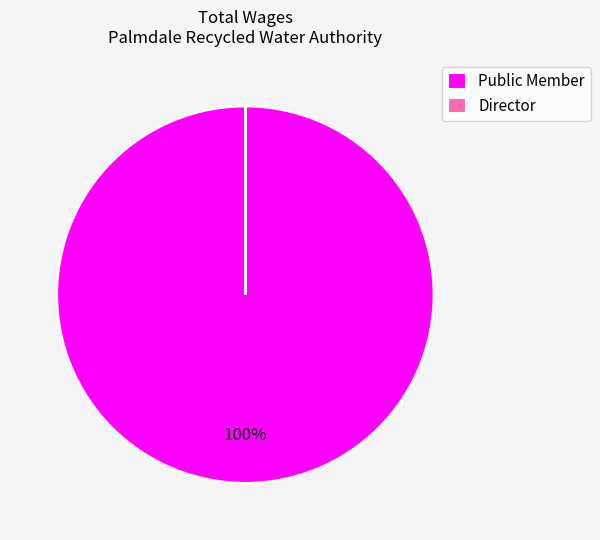

To the nearest percent, what percentage of the pie is Public Member?

100%